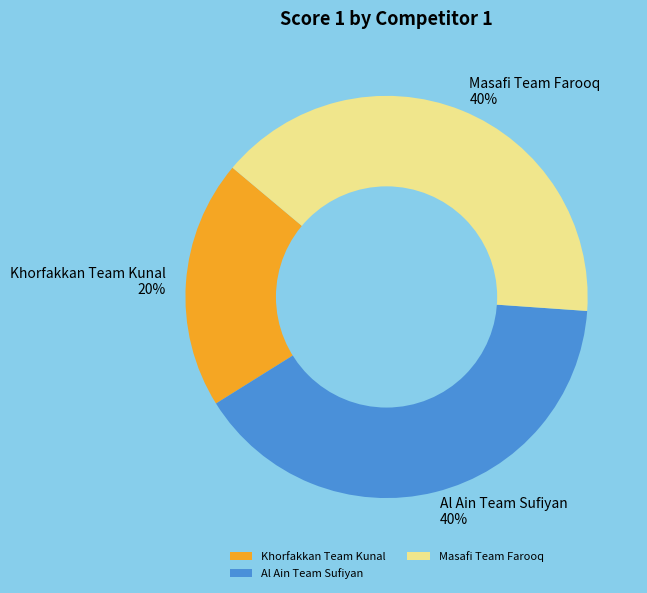

Count the number of slices in the pie.

3